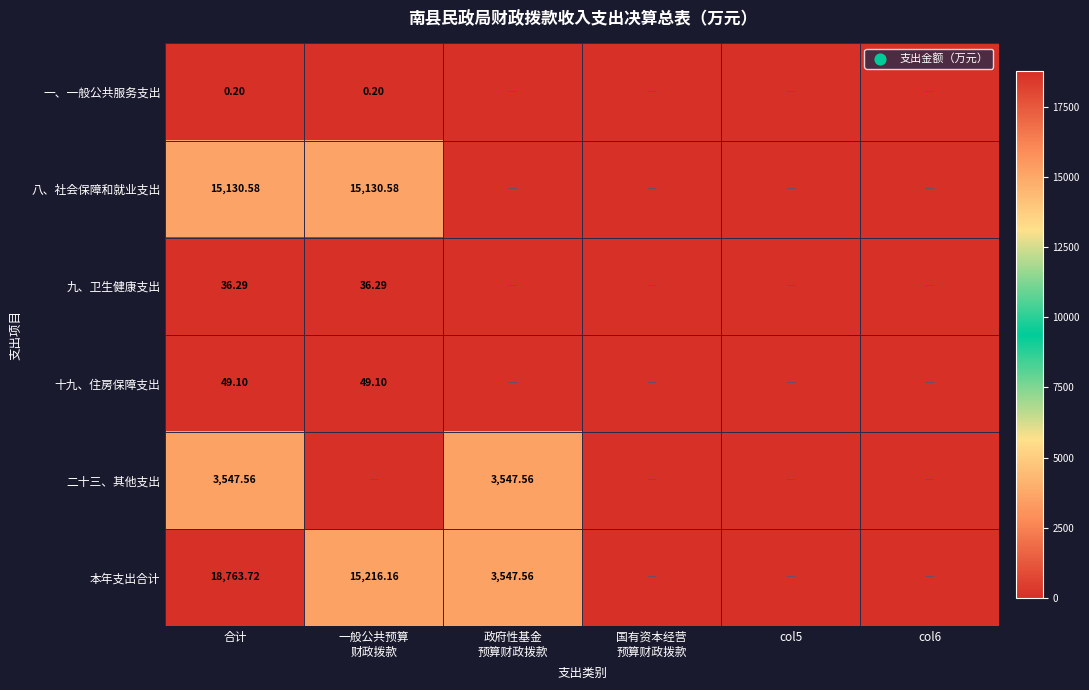

Which label corresponds to the smallest value in the chart?

政府性基金
预算财政拨款